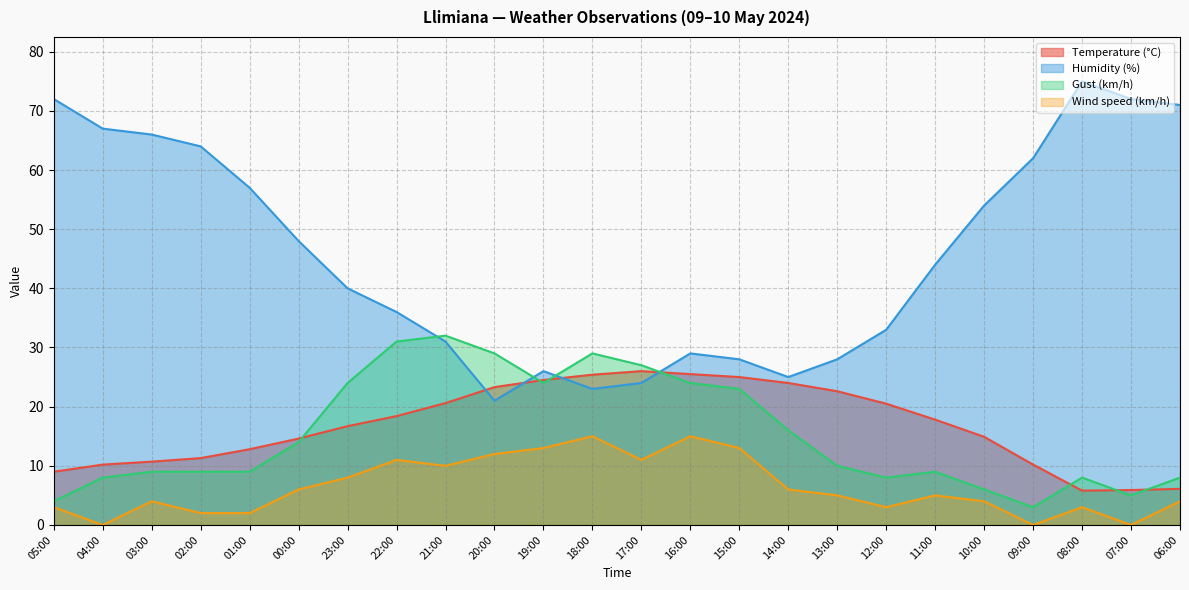

At 20:00, list the series in order from smallest to largest.

Wind speed (km/h), Humidity (%), Temperature (°C), Gust (km/h)